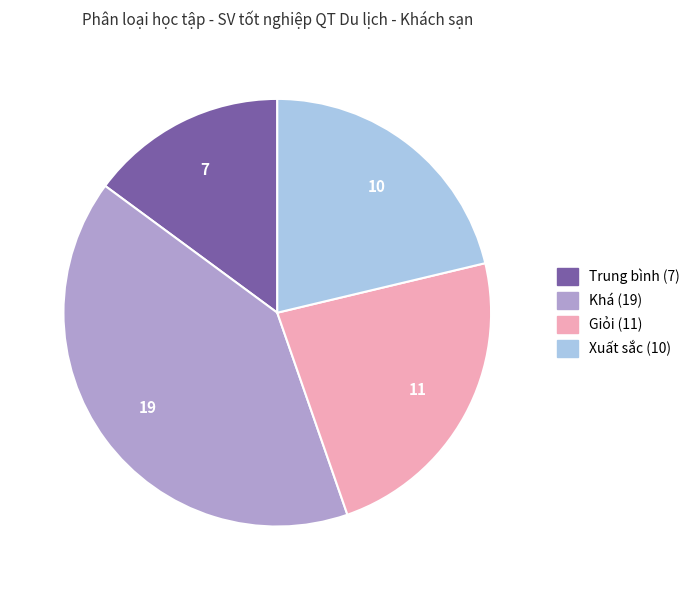

Do Khá and Xuất sắc together represent more than half of the pie?

Yes